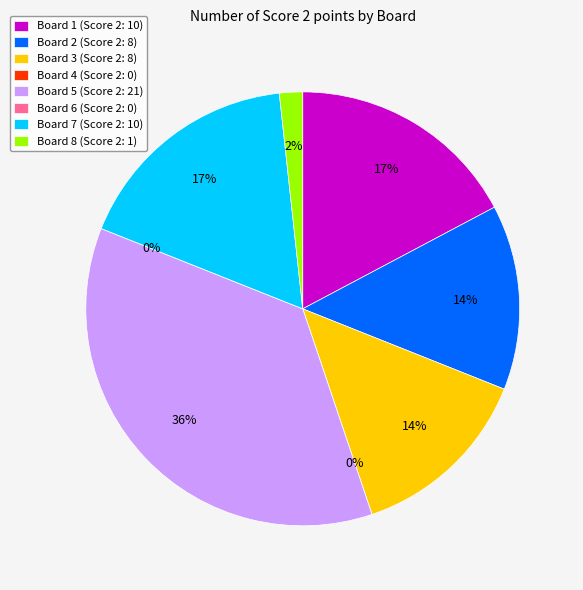

Which slice is the smallest?

Board 4